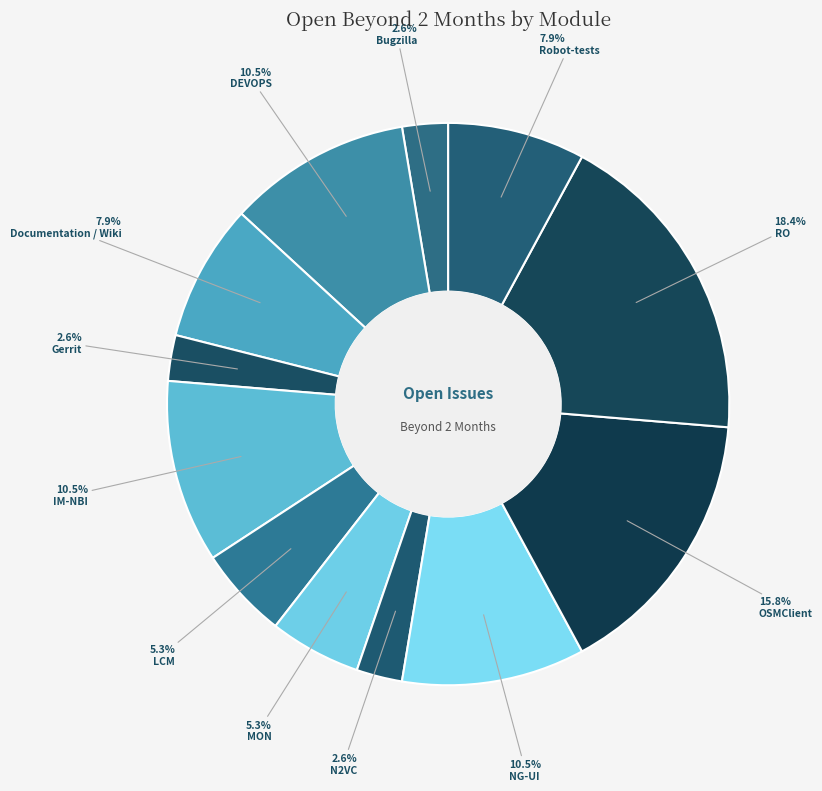

What is the ratio of the value at Documentation / Wiki to the value at DEVOPS?

0.8